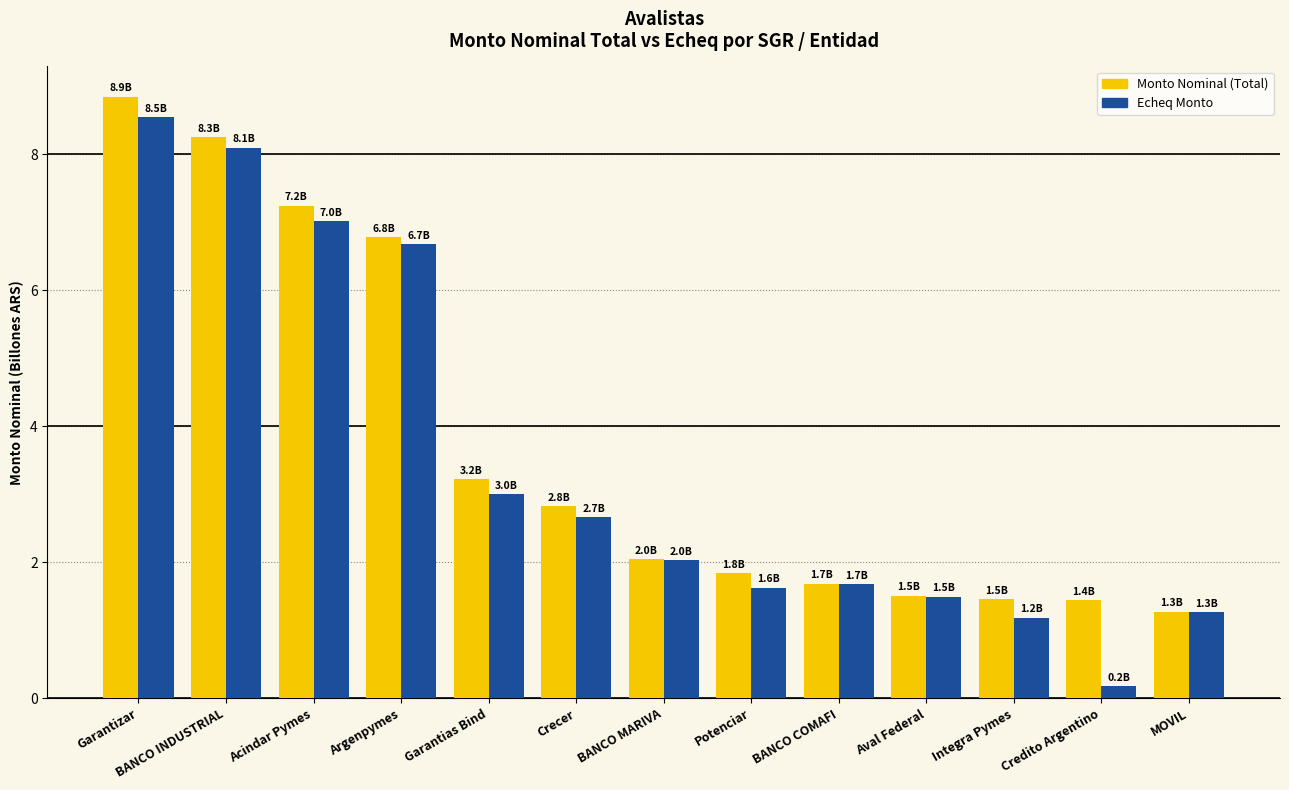

Which series has the largest range (max minus min)?

Echeq Monto